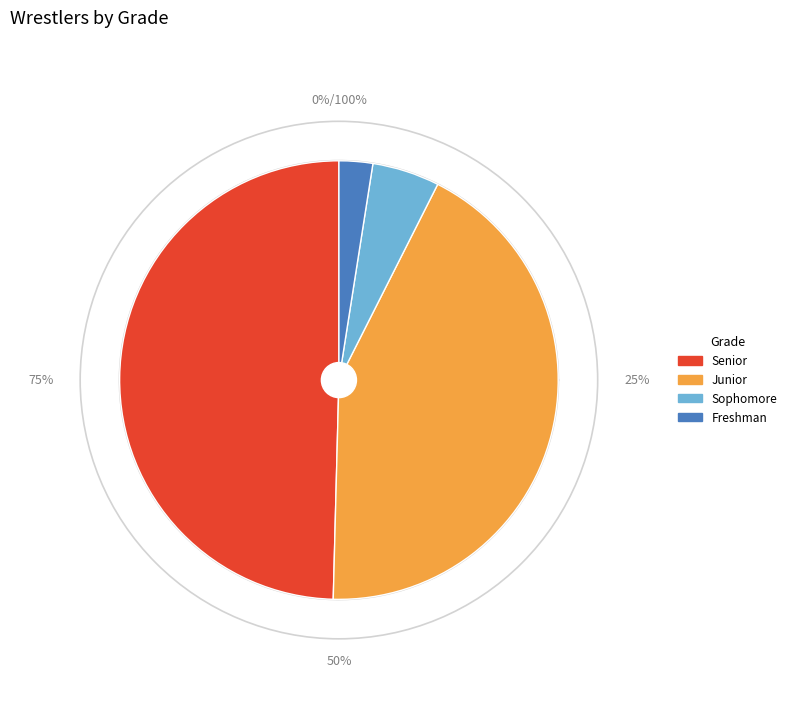

How many slices are in this pie chart?

4